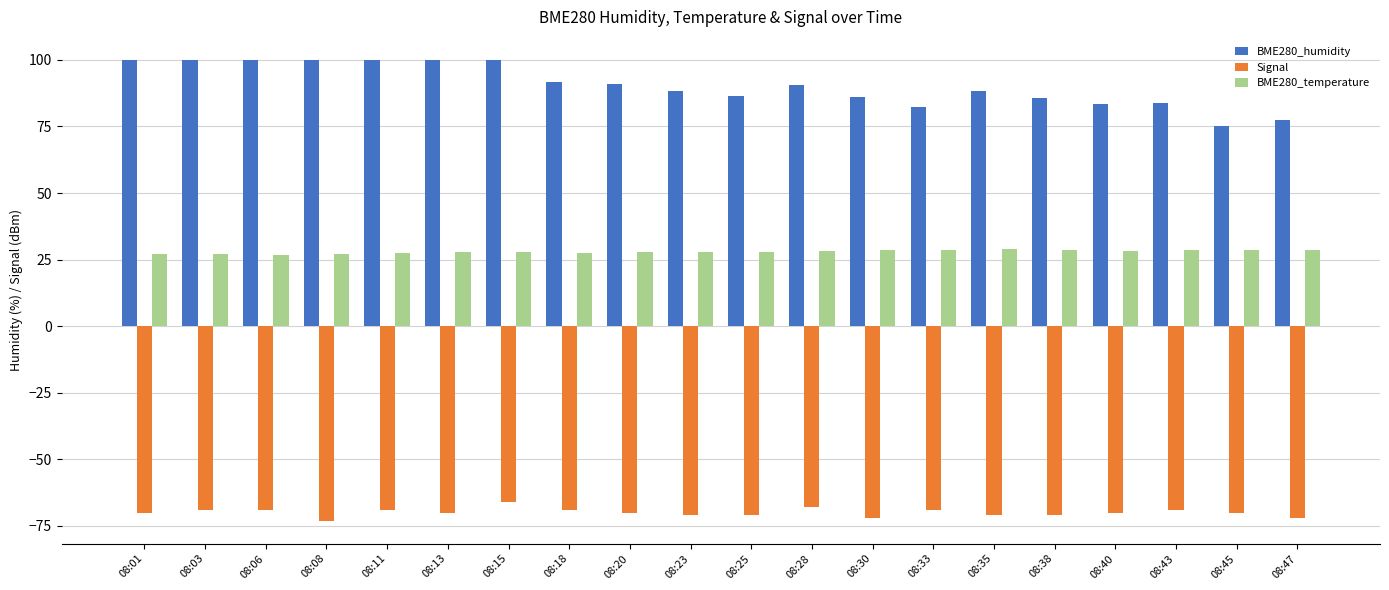

Rank the series at 08:23 from highest to lowest value.

BME280_humidity, BME280_temperature, Signal